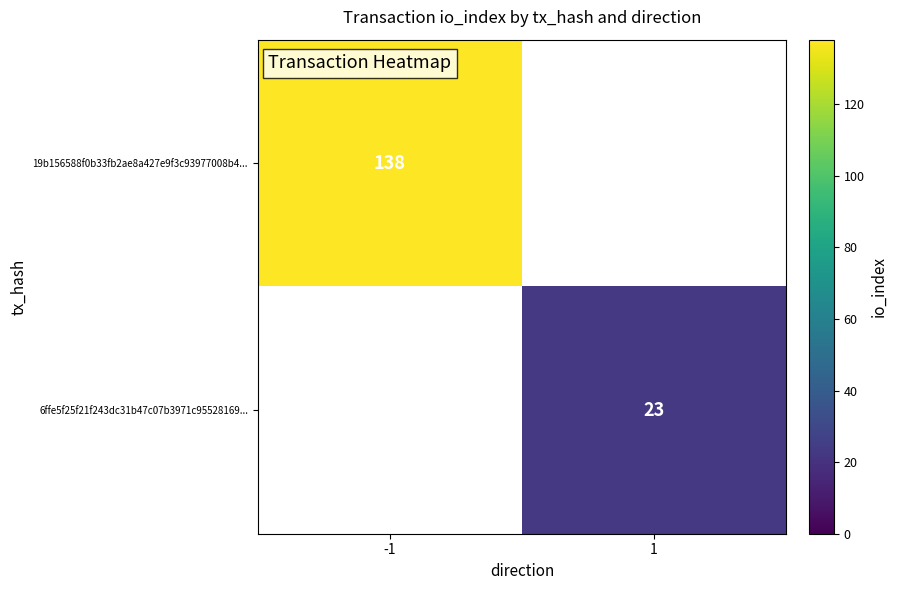

Which category has the lowest value across all series?

1